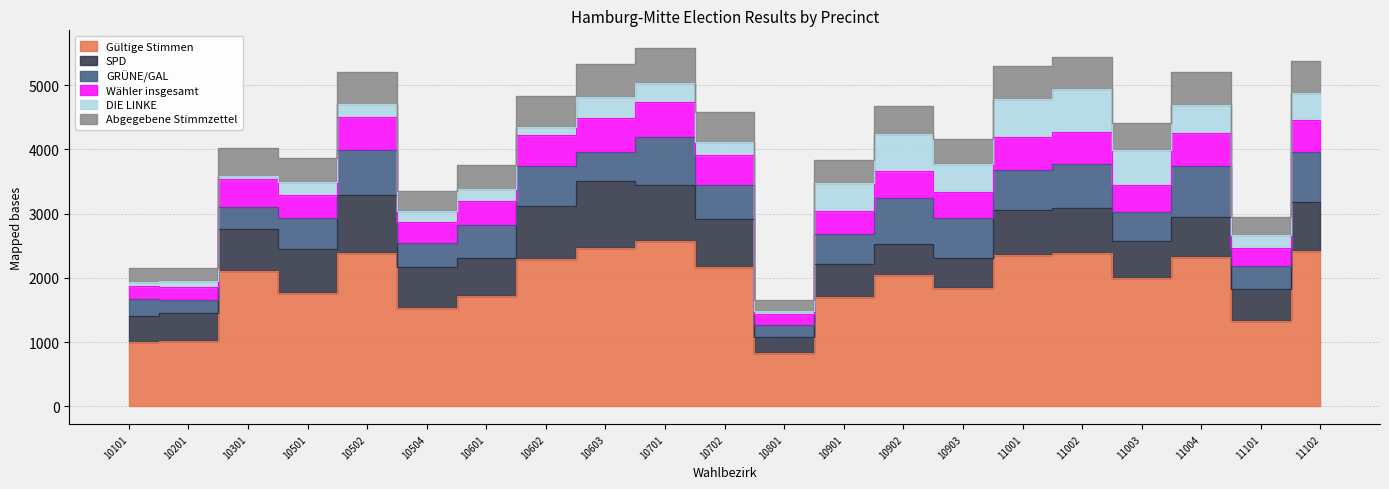

What is the value of the Gültige Stimmen point at the 9th from the left?

2460